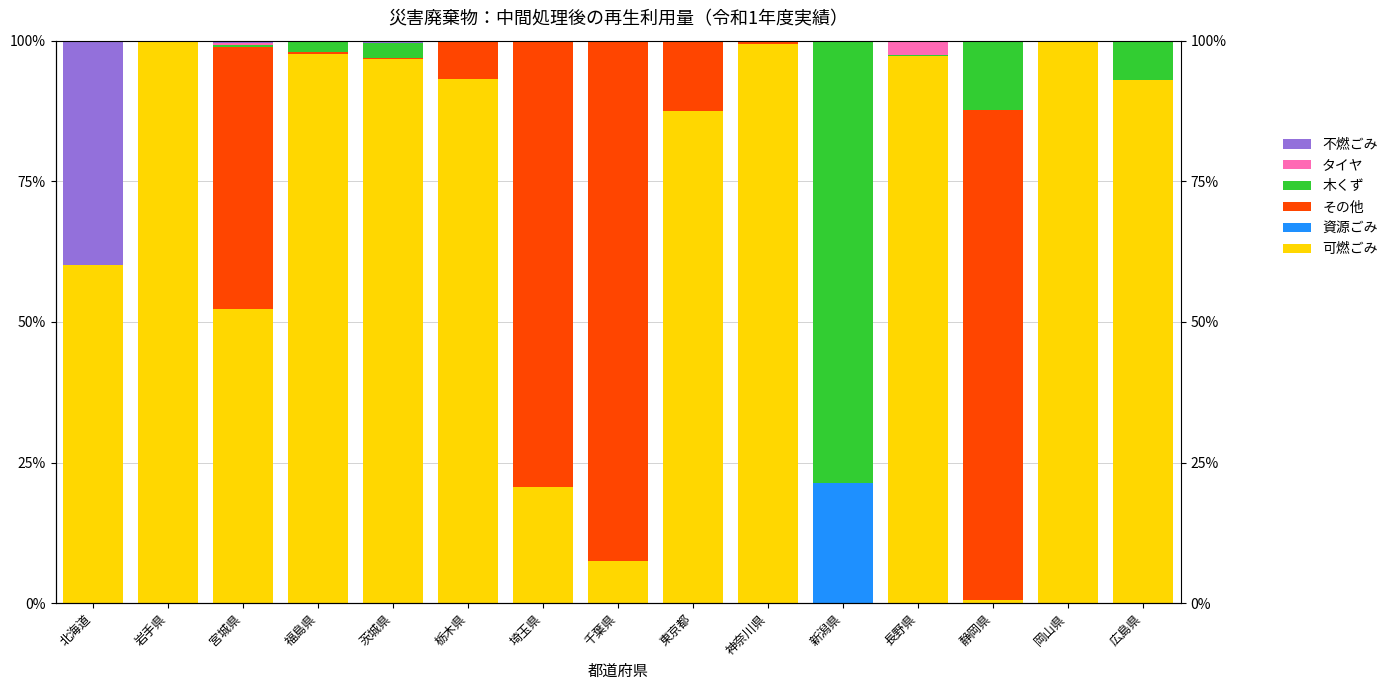

How many bars are there in total?

90